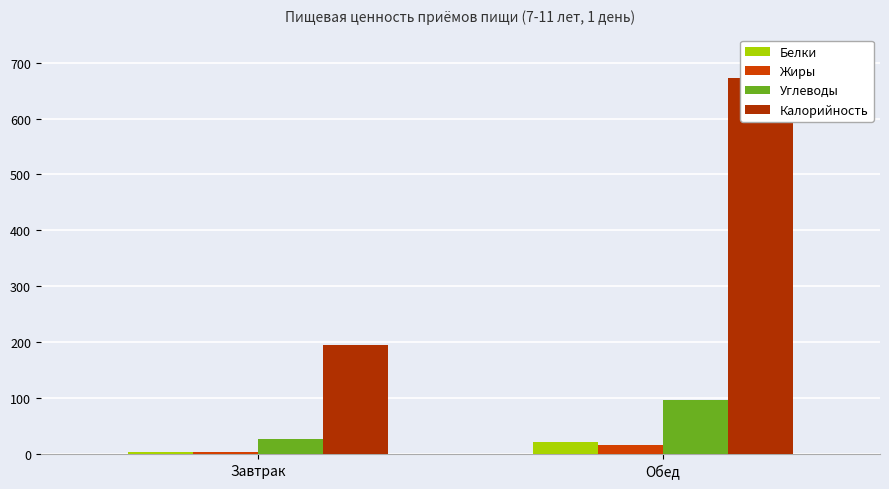

What is the total value across all series at Завтрак?

230